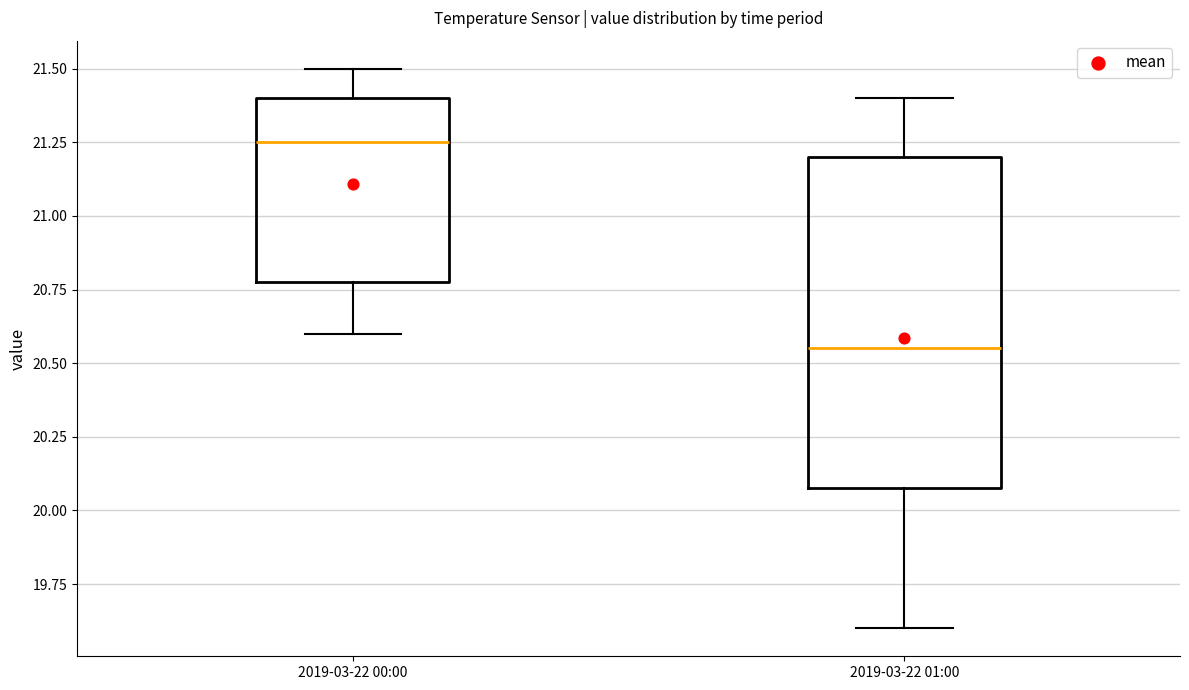

Where does the upper whisker of the box for 2019-03-22 01:00 end on the y-axis? The values are not printed on the chart, so give them approximately, as read against the axis.

21.40